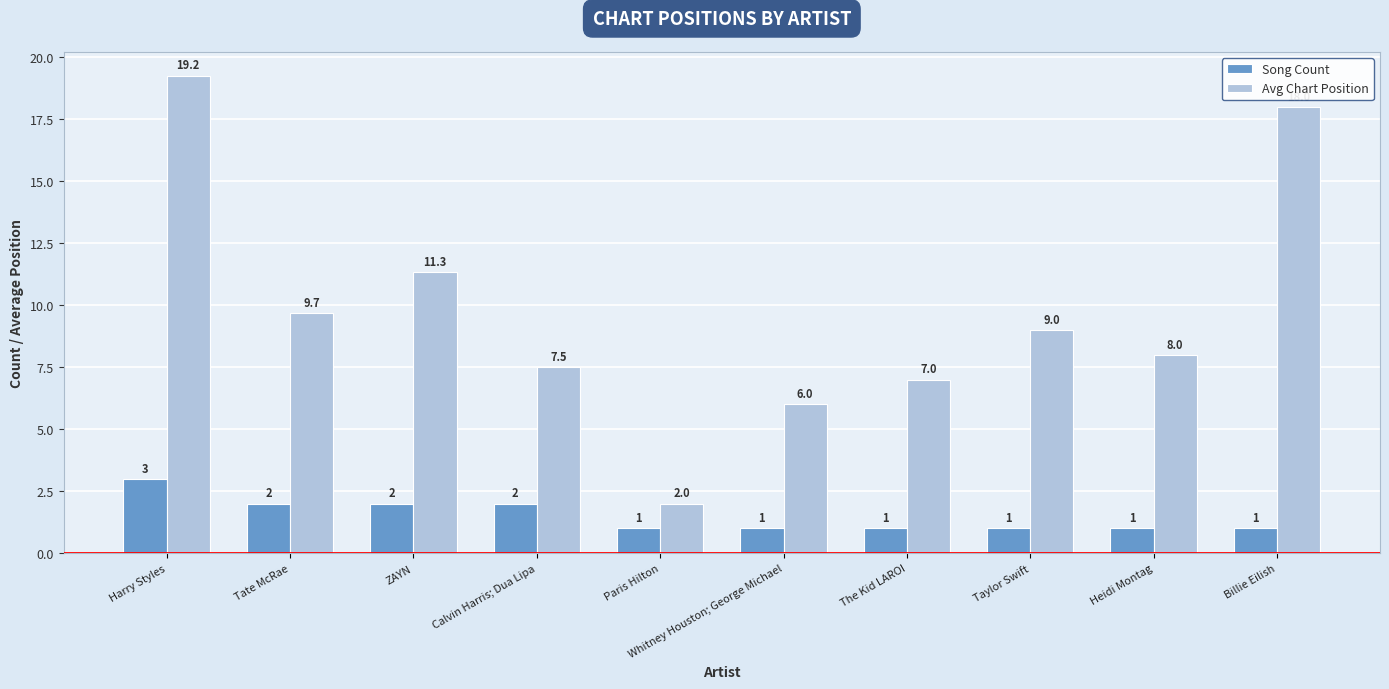

What is the smallest value displayed?

1.0